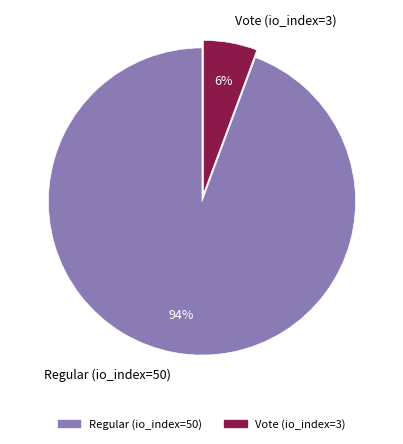

True or false: Vote (io_index=3) accounts for 1% of the total.

False